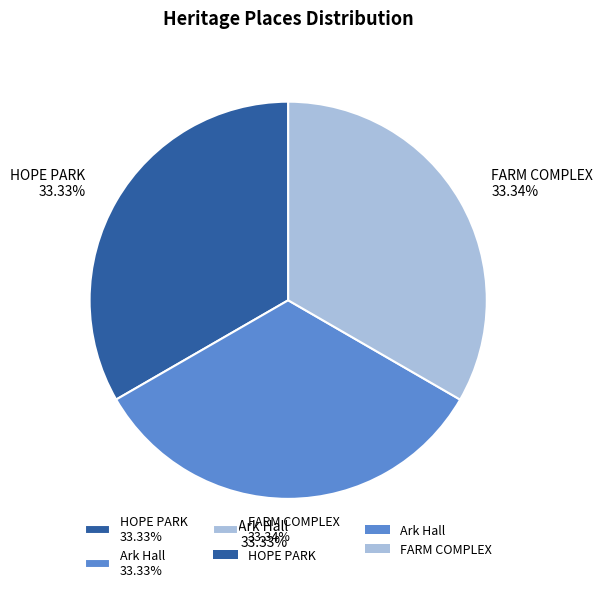

To the nearest percent, what is the average slice percentage?

33%